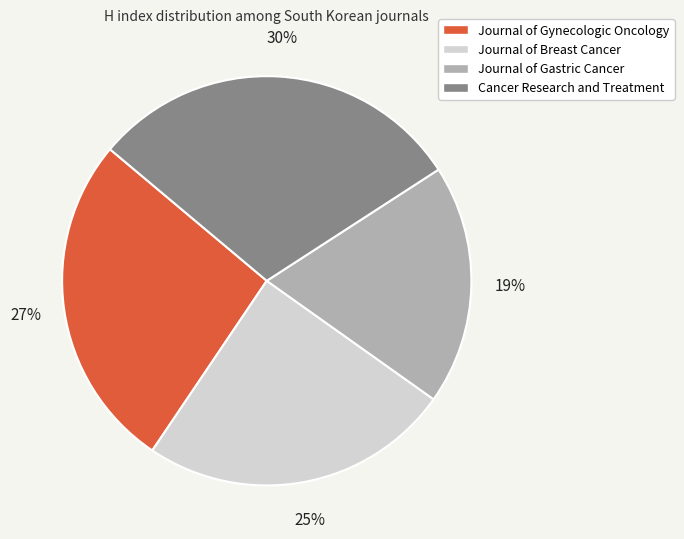

Is it true that Journal of Gastric Cancer is 32% of the pie?

False